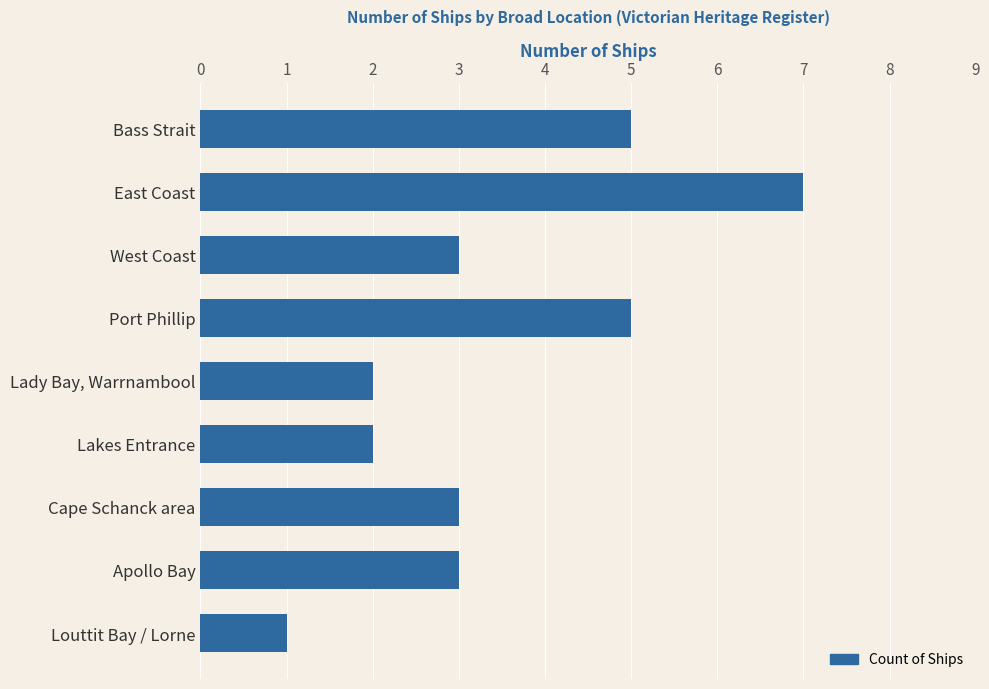

What is the value of the 4th bar from the top?

5